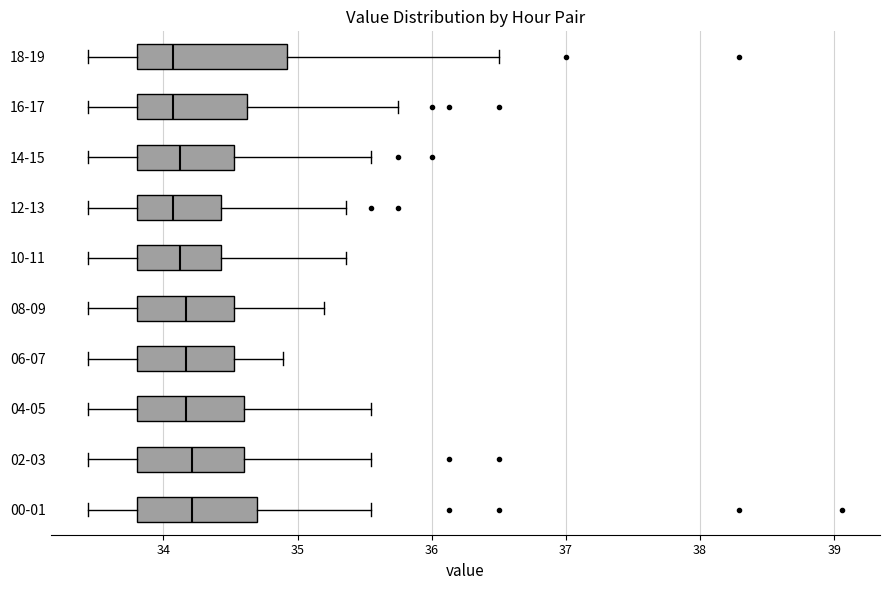

Where is the left edge of the box for 08-09 on the x-axis? The values are not printed on the chart, so give them approximately, as read against the axis.

33.8